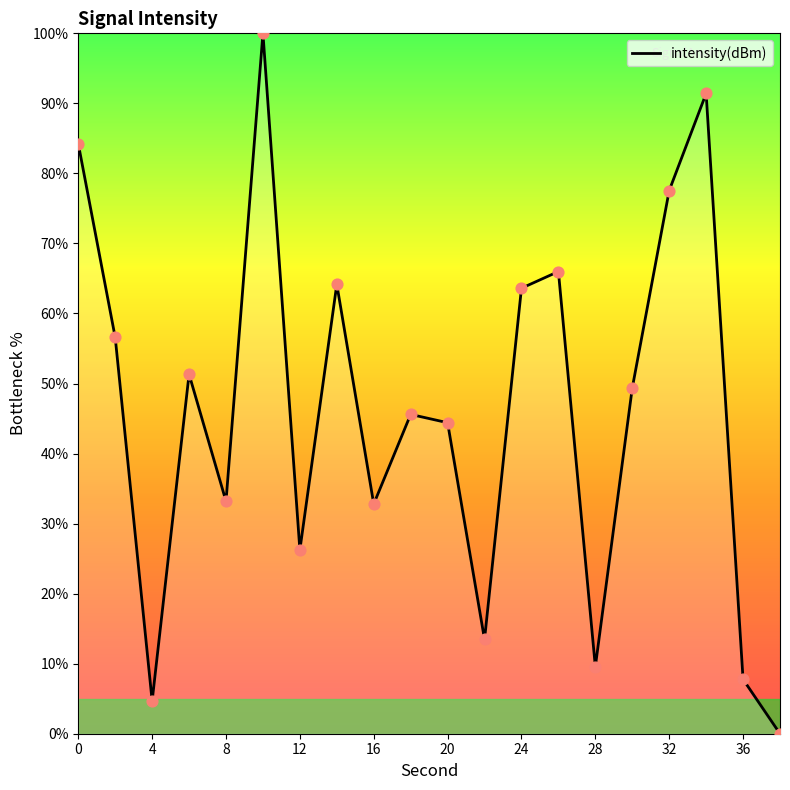

What is the greatest value displayed?

100.0